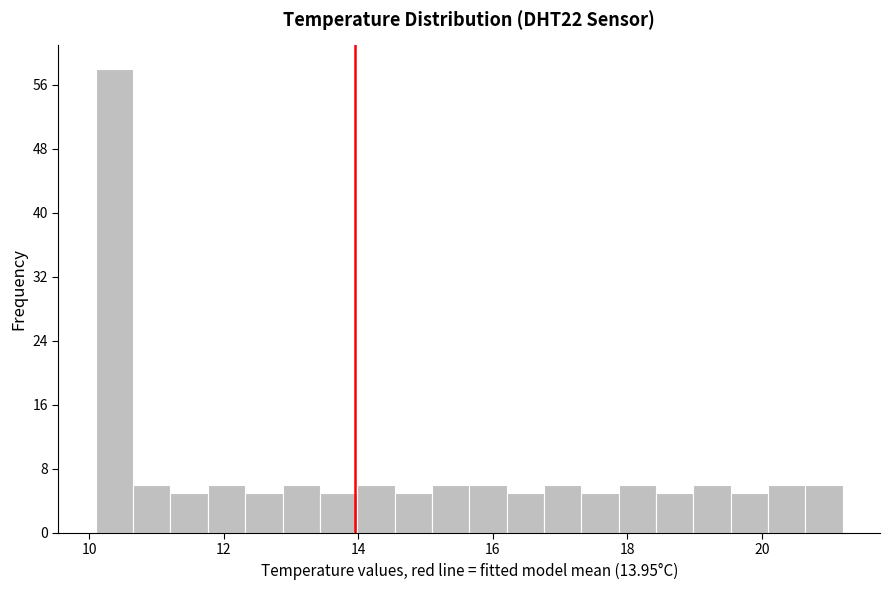

Around what value on the x-axis is the tallest bar? Give the approximate position of its centre, as read against the axis.

10.4